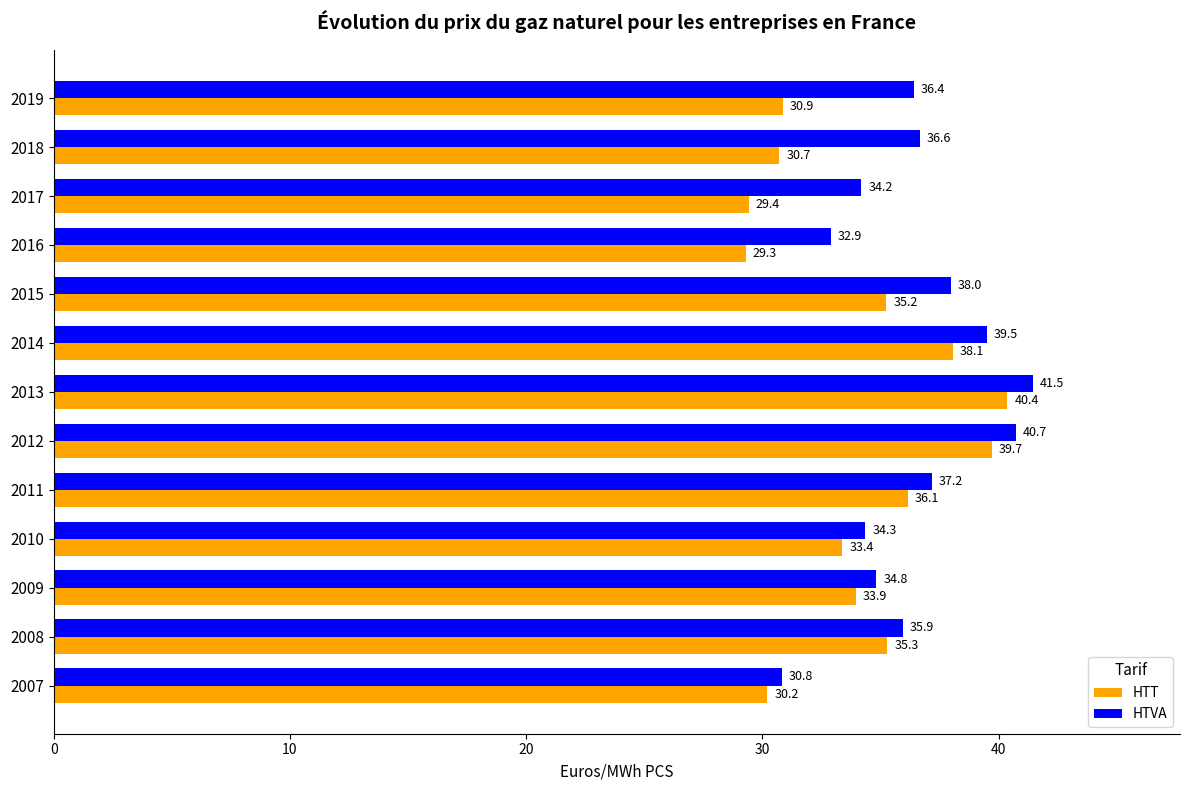

List the series in order of their overall mean, highest first.

HTVA, HTT